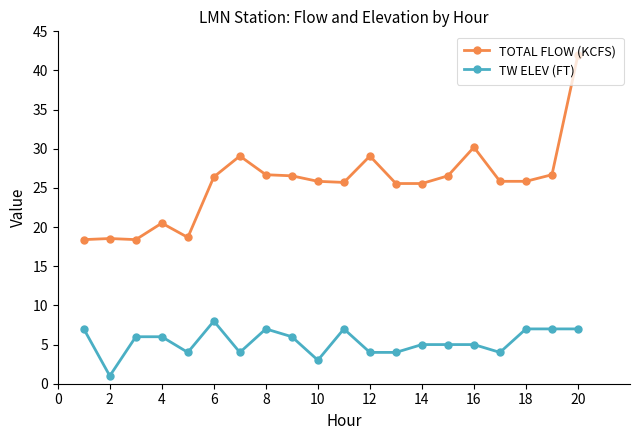

True or false: TOTAL FLOW (KCFS) has more than 2 points higher than both neighbors.

True